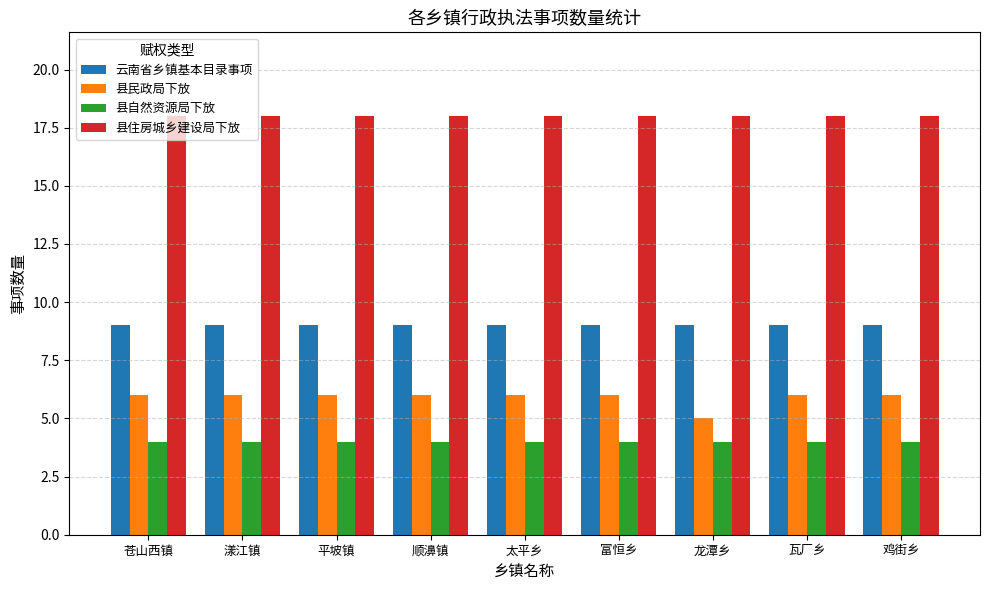

List the series in order of their peak value, lowest first.

县自然资源局下放, 县民政局下放, 云南省乡镇基本目录事项, 县住房城乡建设局下放